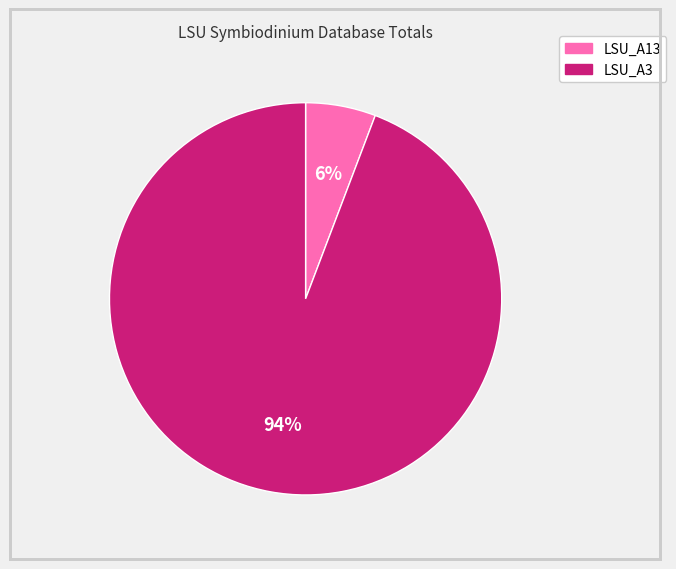

Is it true that LSU_A13 is 6% of the pie?

True